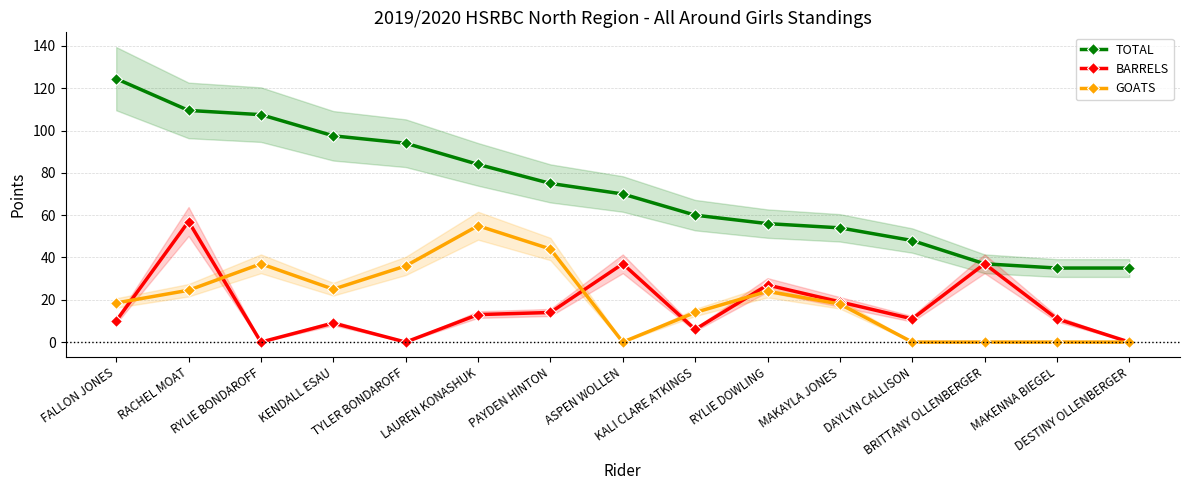

True or false: GOATS and TOTAL intersect in this chart.

False